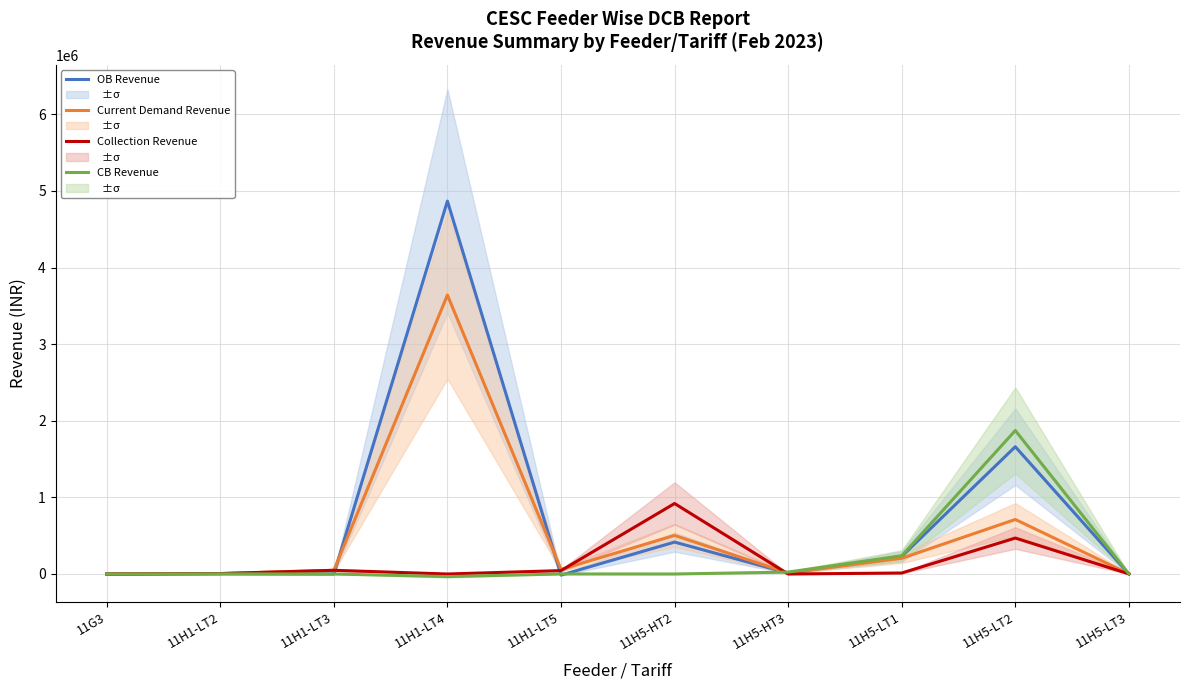

Between 11H5-HT3 and 11H5-LT2, which series saw the biggest shift?

CB Revenue